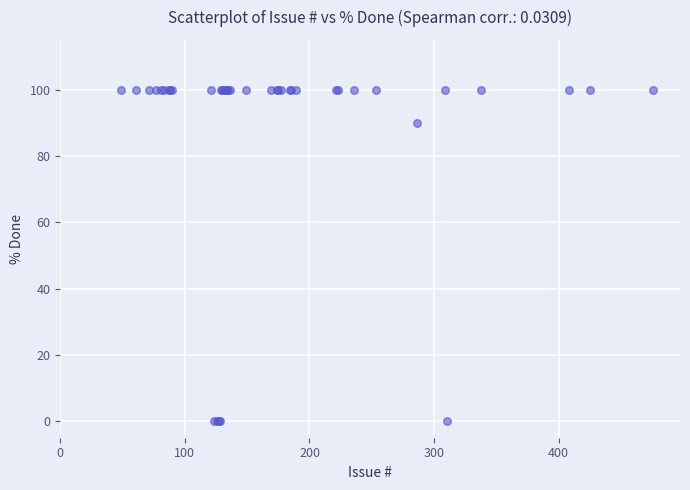

What Y value in the scatter plot is closest to 50?

90